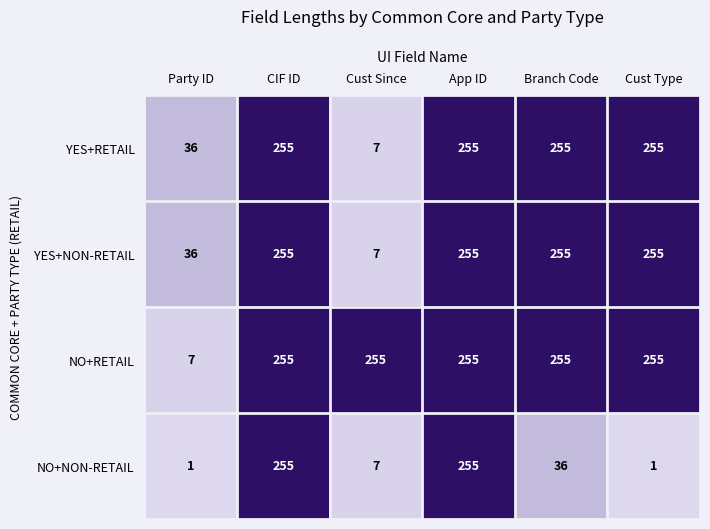

What is the maximum value shown in the chart?

255